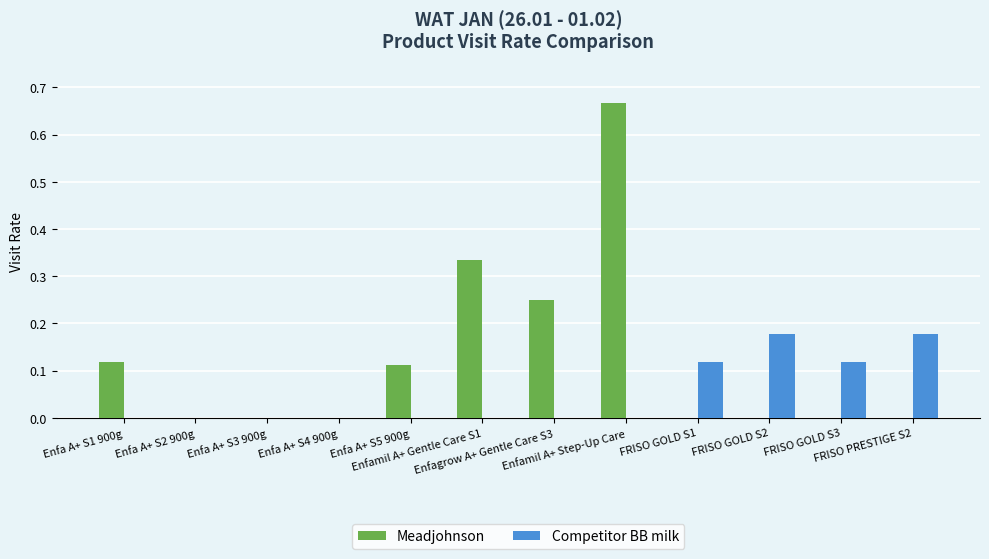

Which series has the largest range (max minus min)?

Meadjohnson